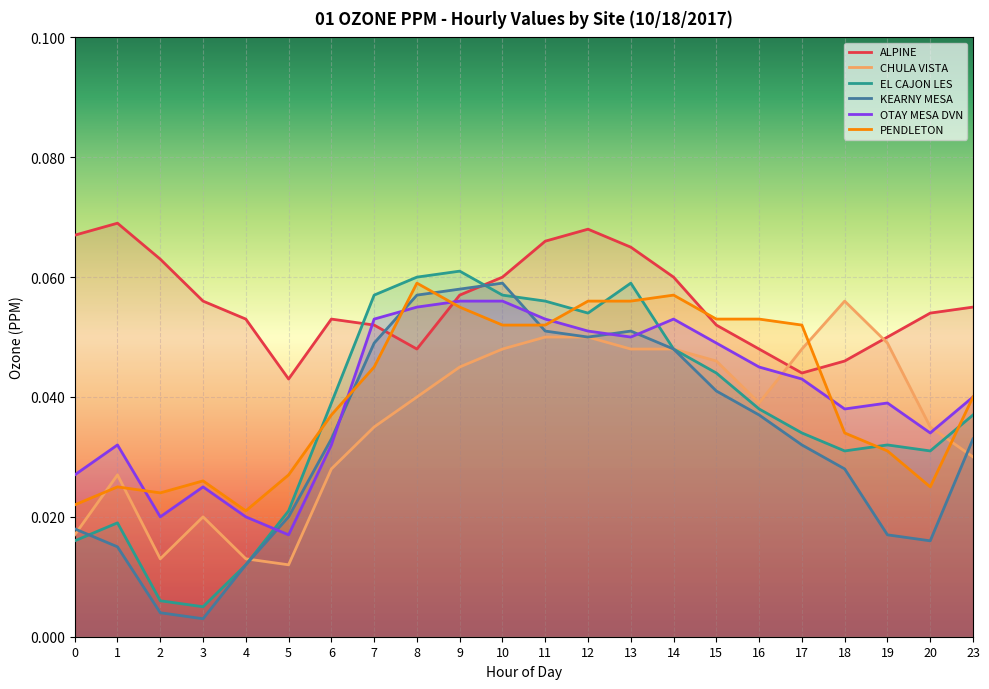

How many lines are shown in the chart?

6